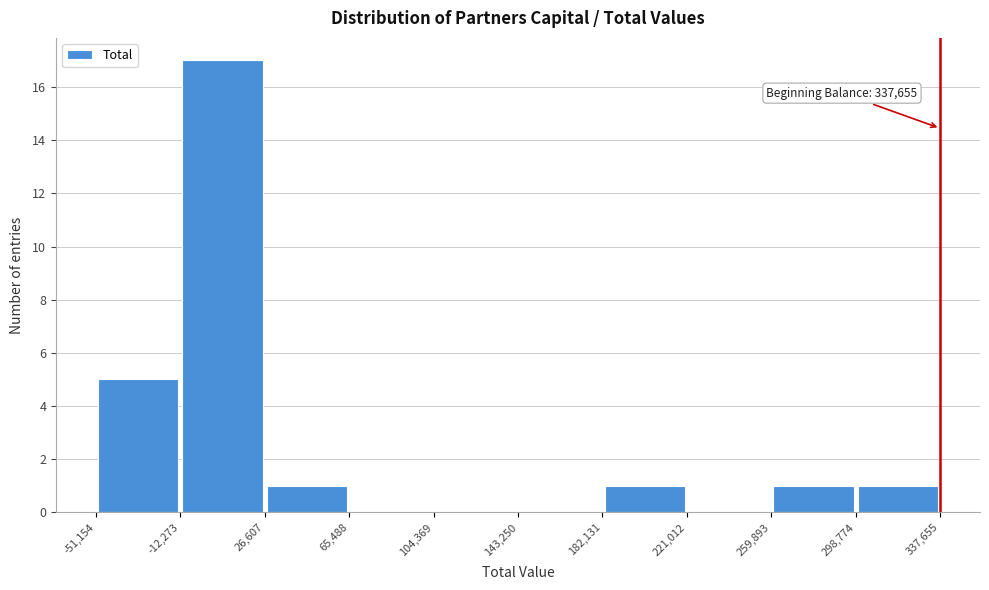

Which range on the x-axis has the tallest bar?

-12,273 to 26,607